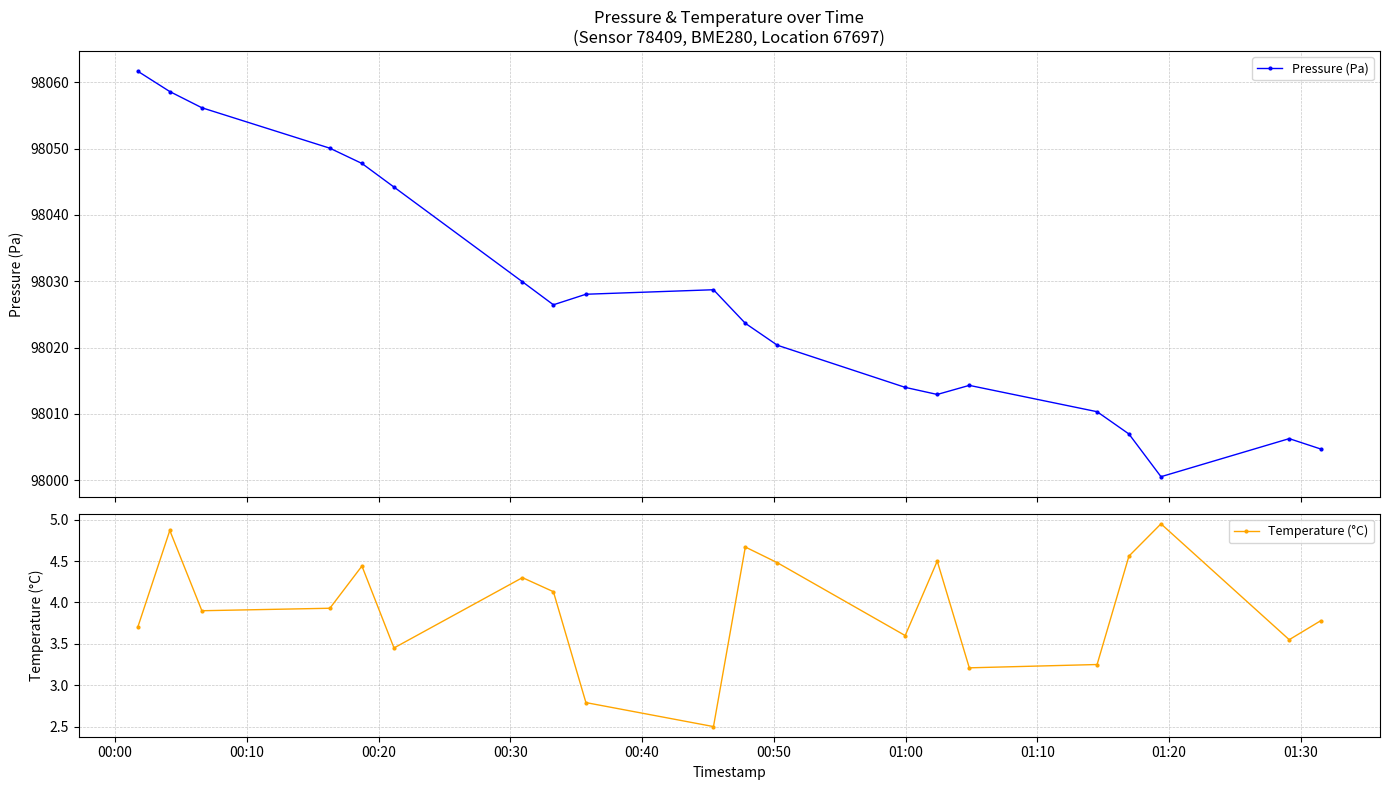

The value of Temperature (°C) at 18 is 0.9. True or false?

False